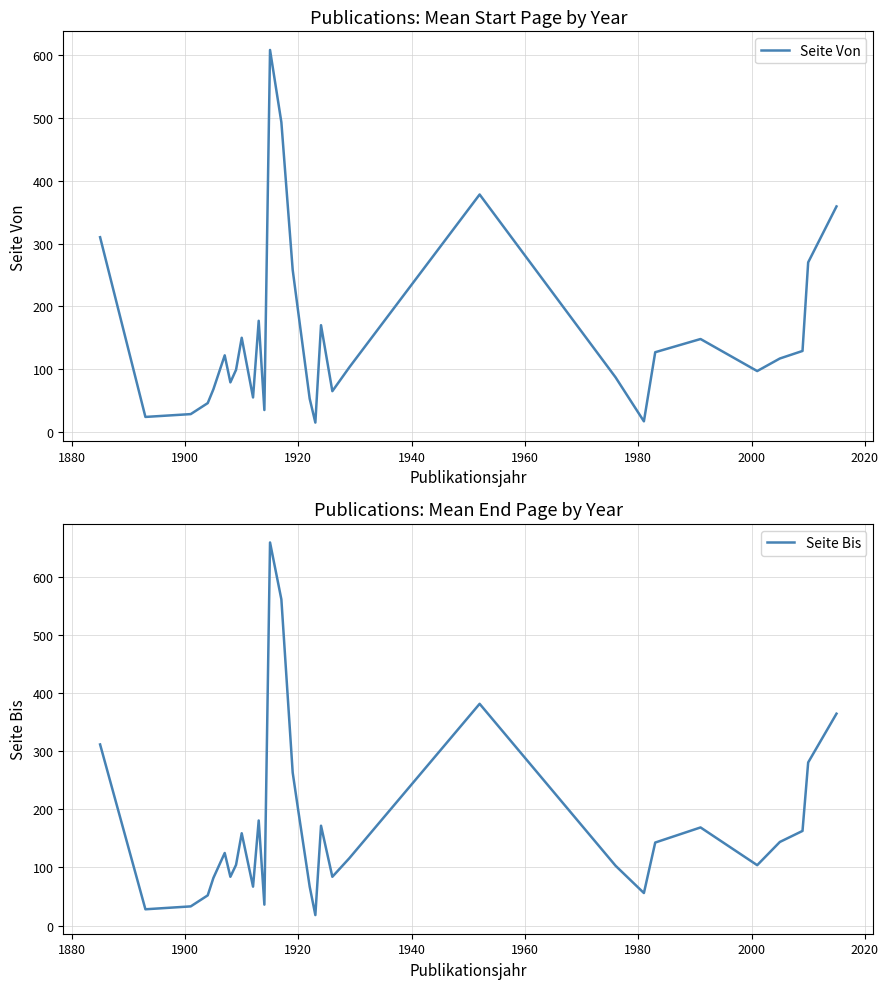

What is the lowest value of the Seite Von series?

15.0